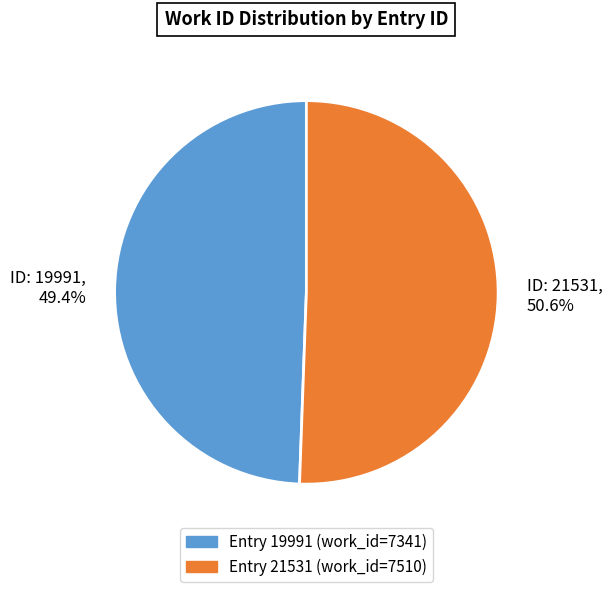

Which has a higher value, ID: 19991, 49.4% or ID: 21531, 50.6%?

ID: 21531, 50.6%